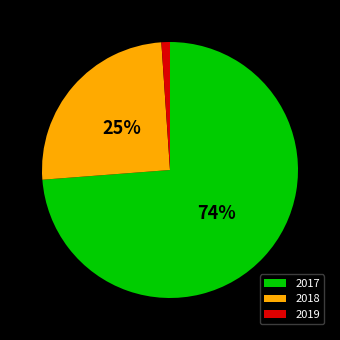

Does 2019 represent more than half of the total?

No